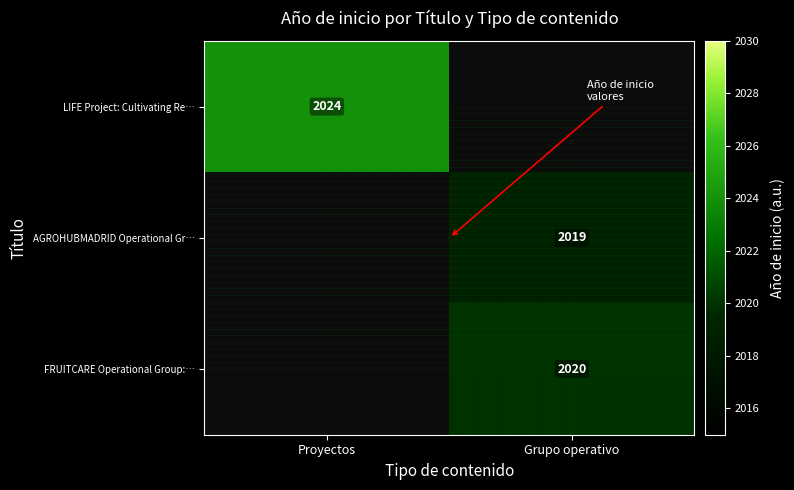

True or false: AGROHUBMADRID Operational Gr… has a value of 2019 at Grupo operativo.

True